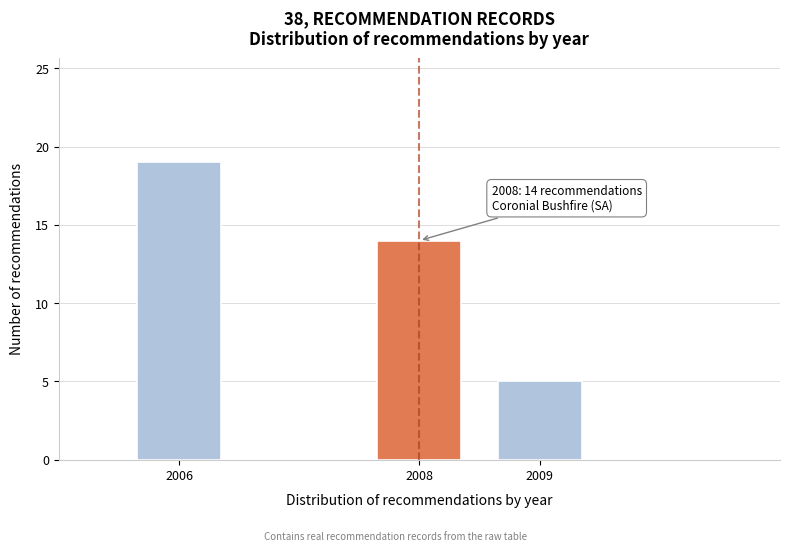

Reading left to right, what are all the values shown in this chart?

19	14	5